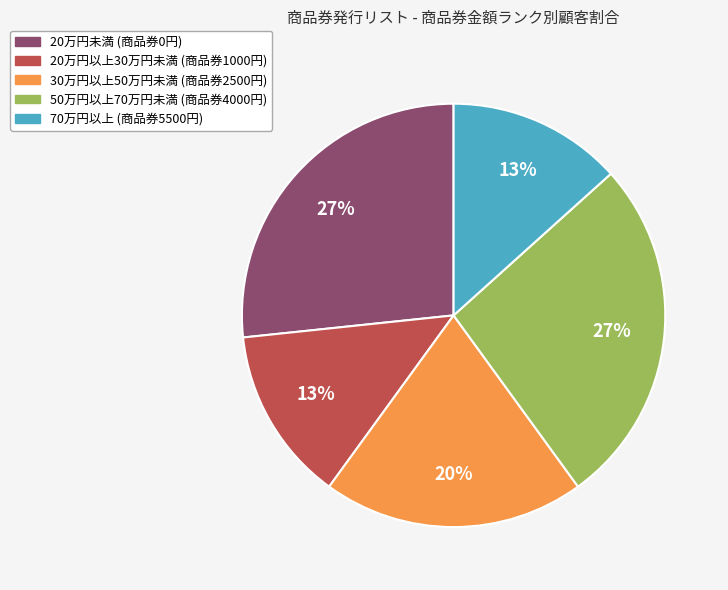

Is there any slice that represents more than half of the pie?

No